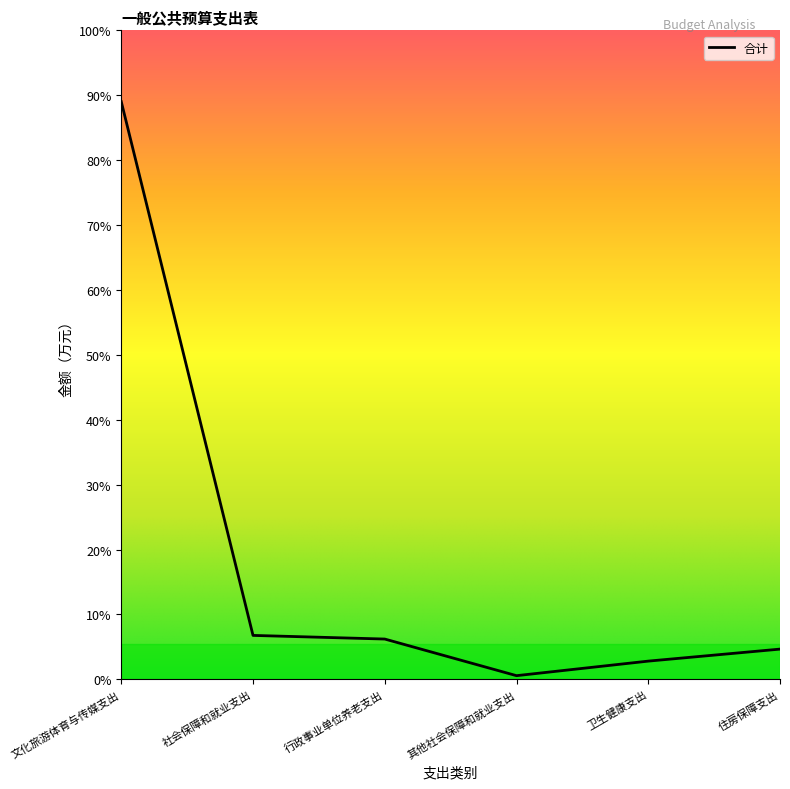

Does the chart display data point markers on the line(s)?

No